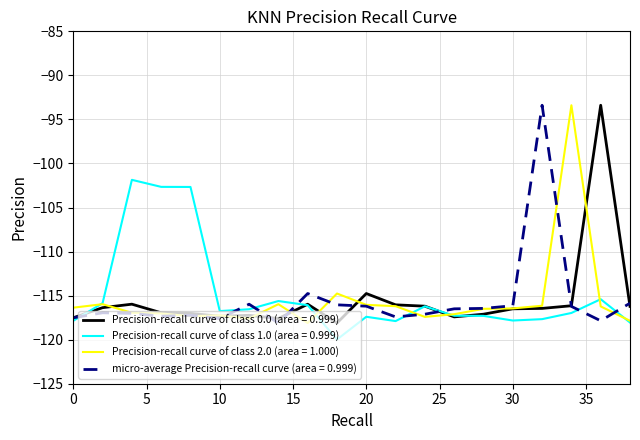

What are all the series names shown in the legend?

Precision-recall curve of class 0.0 (area = 0.999), Precision-recall curve of class 1.0 (area = 0.999), Precision-recall curve of class 2.0 (area = 1.000), micro-average Precision-recall curve (area = 0.999)